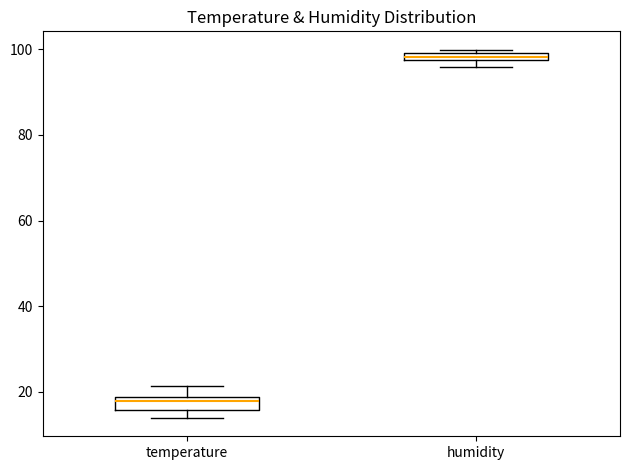

Which box has the lowest median line?

temperature